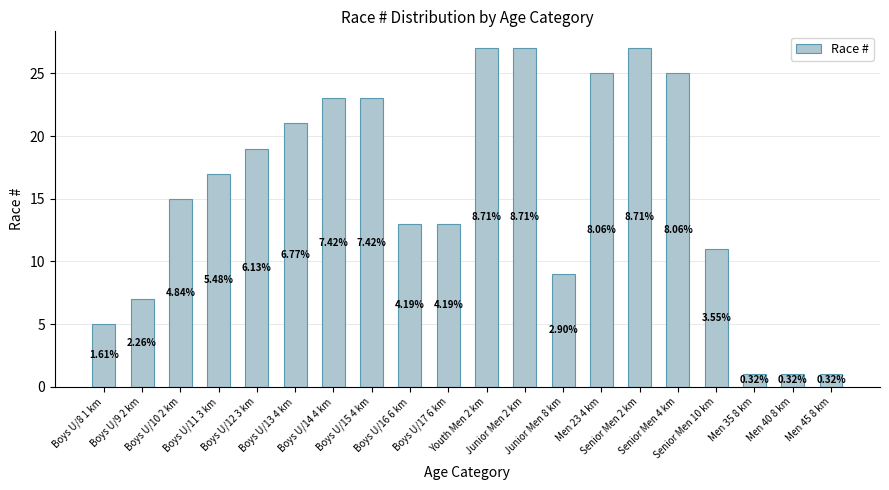

List the labels in order of value, largest first.

Youth Men 2 km, Junior Men 2 km, Senior Men 2 km, Men 23 4 km, Senior Men 4 km, Boys U/14 4 km, Boys U/15 4 km, Boys U/13 4 km, Boys U/12 3 km, Boys U/11 3 km, Boys U/10 2 km, Boys U/16 6 km, Boys U/17 6 km, Senior Men 10 km, Junior Men 8 km, Boys U/9 2 km, Boys U/8 1 km, Men 35 8 km, Men 40 8 km, Men 45 8 km